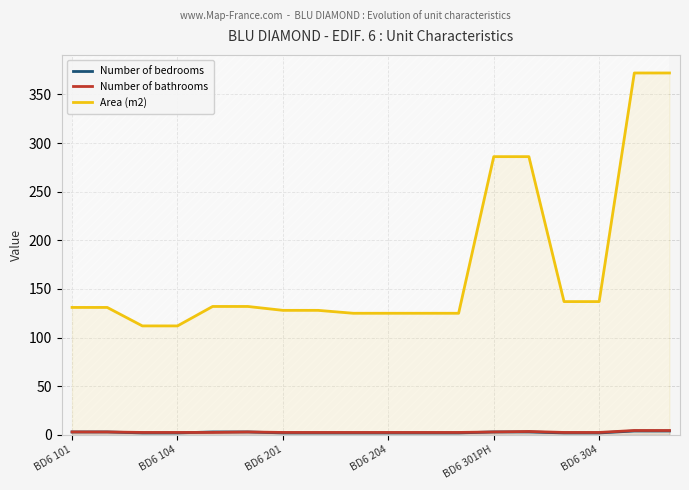

Which series has the largest range (max minus min)?

Area (m2)